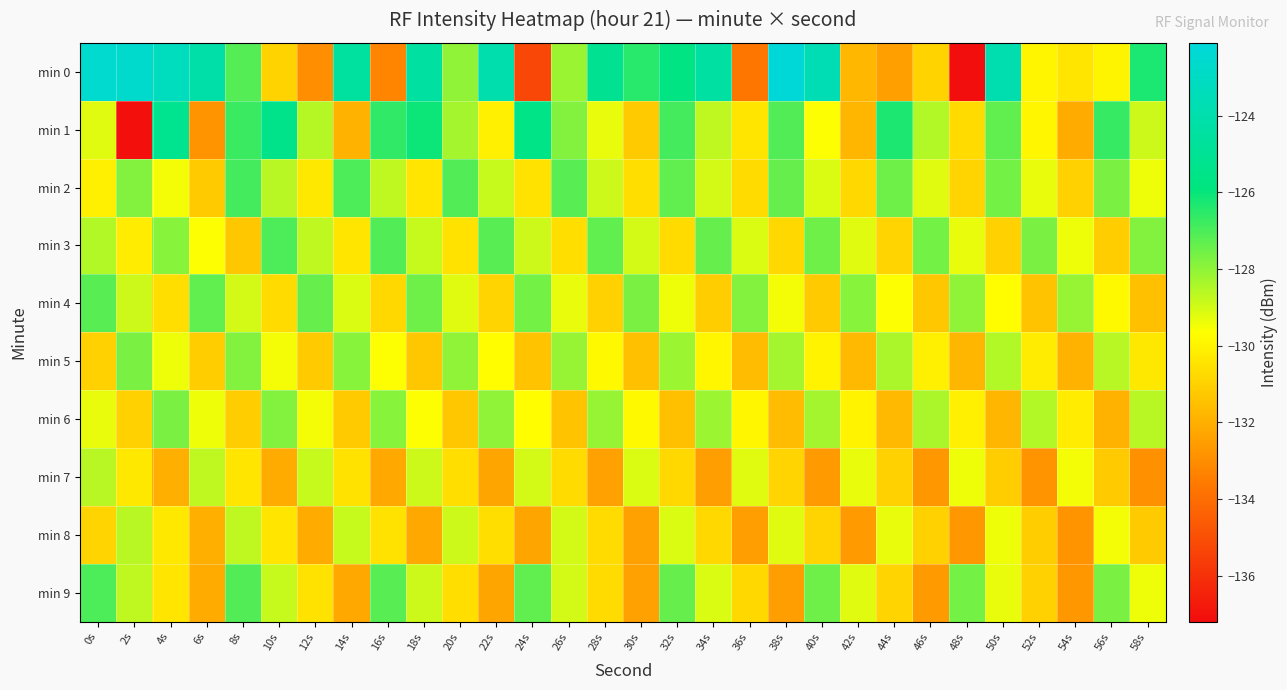

What is the difference between the highest and lowest values at 4s?

8.8